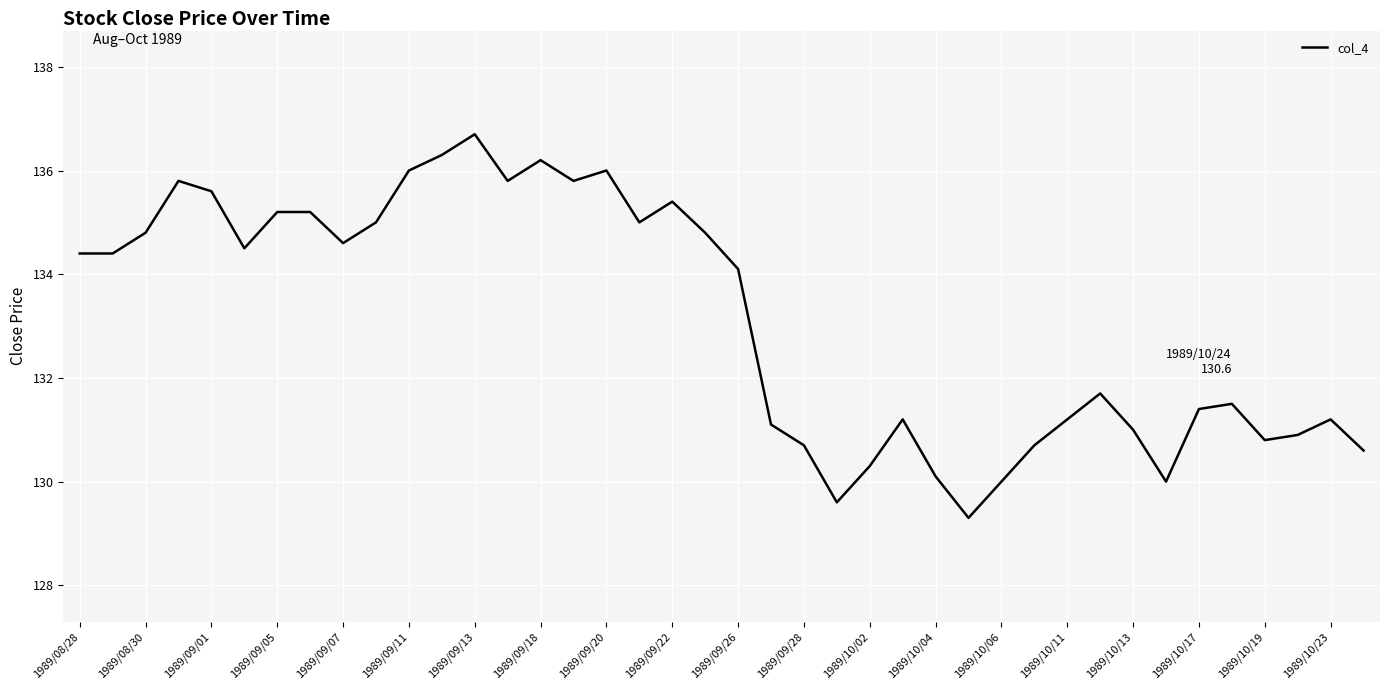

What is the difference between the maximum and minimum values?

7.4